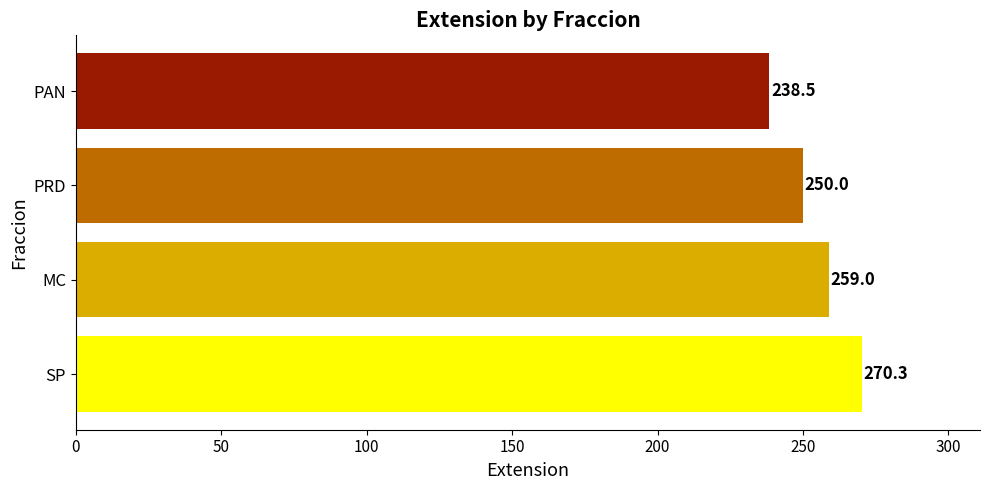

How many bars are there in total?

4